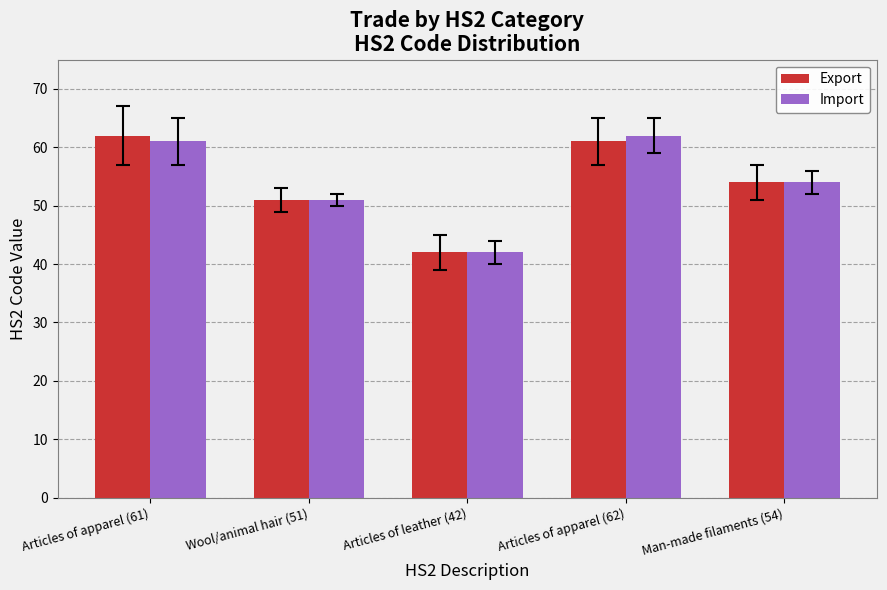

What is the sum of all Import values?

270